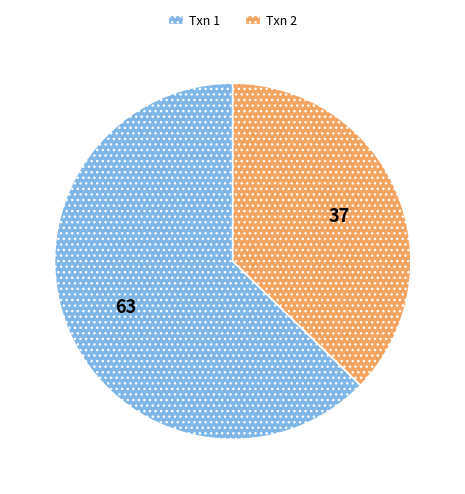

What is the majority slice?

Txn 1